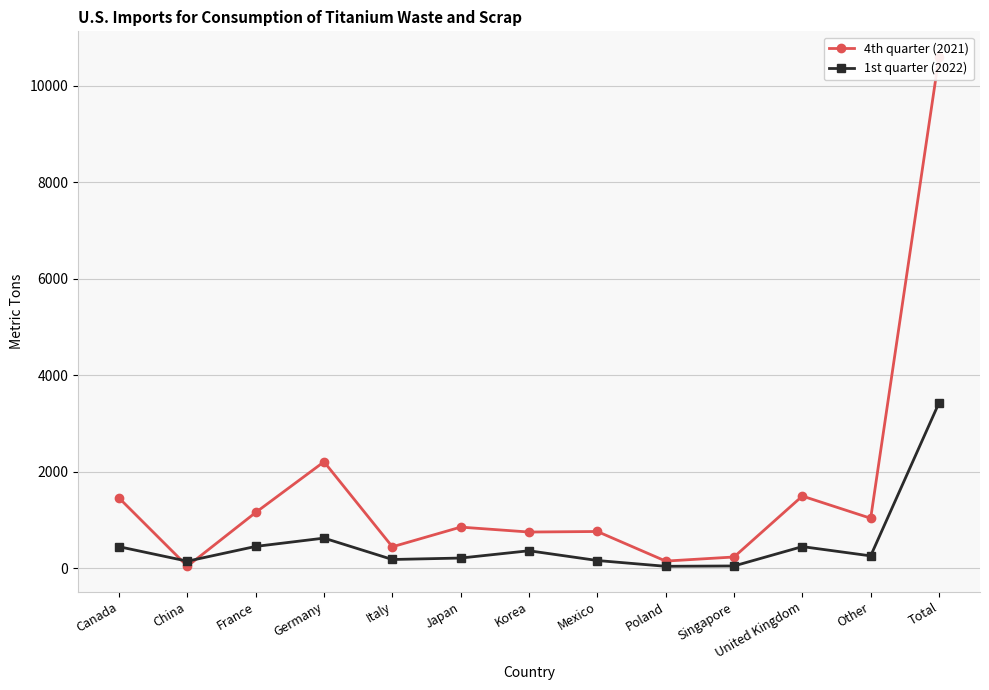

Rank the series by their average value, from lowest to highest.

1st quarter (2022), 4th quarter (2021)